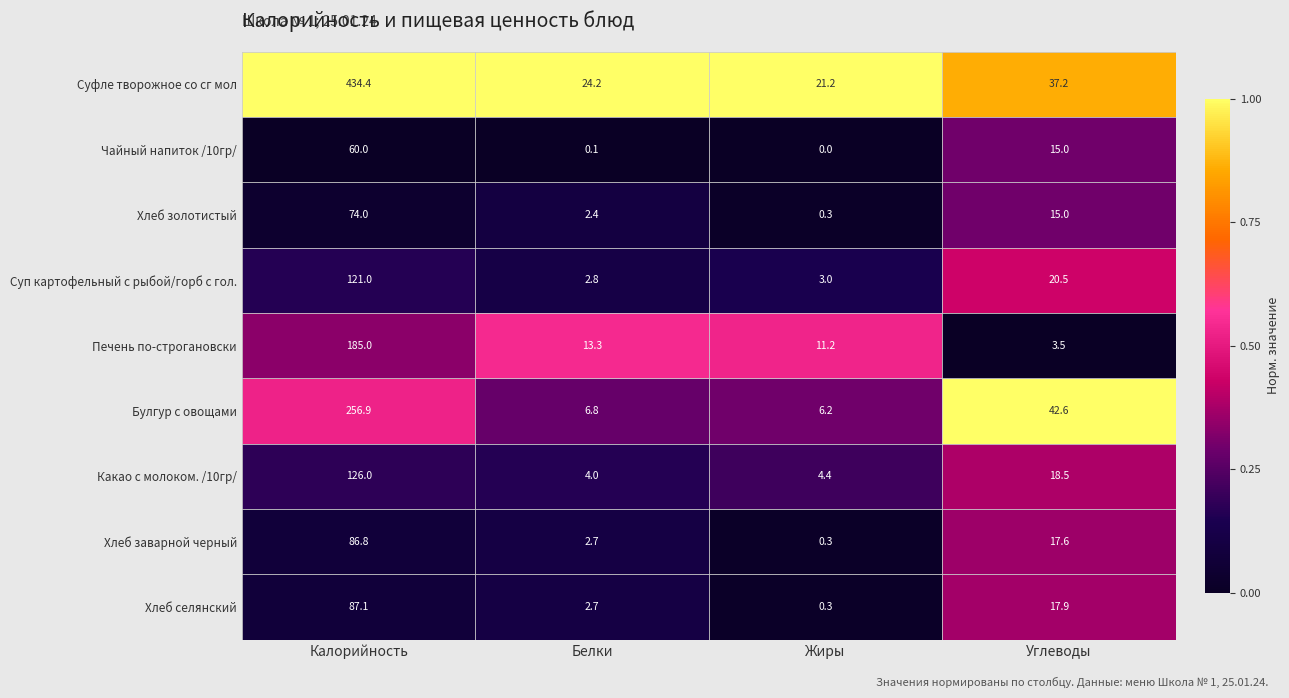

What is the sum of the Какао с молоком. /10гр/ values at Белки and Углеводы?

22.5